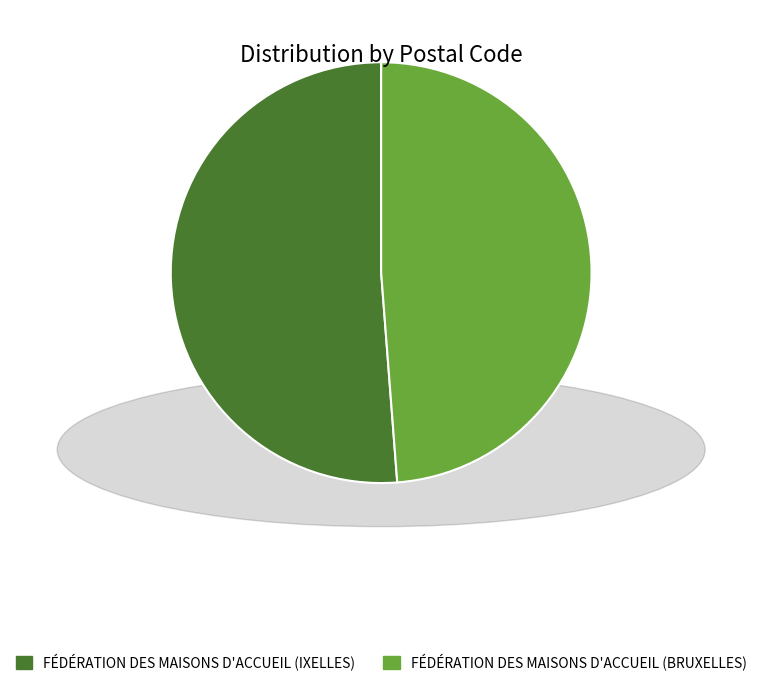

What is the ratio of the value at FÉDÉRATION DES MAISONS D'ACCUEIL (BRUXELLES) to the value at FÉDÉRATION DES MAISONS D'ACCUEIL (IXELLES)?

1.0